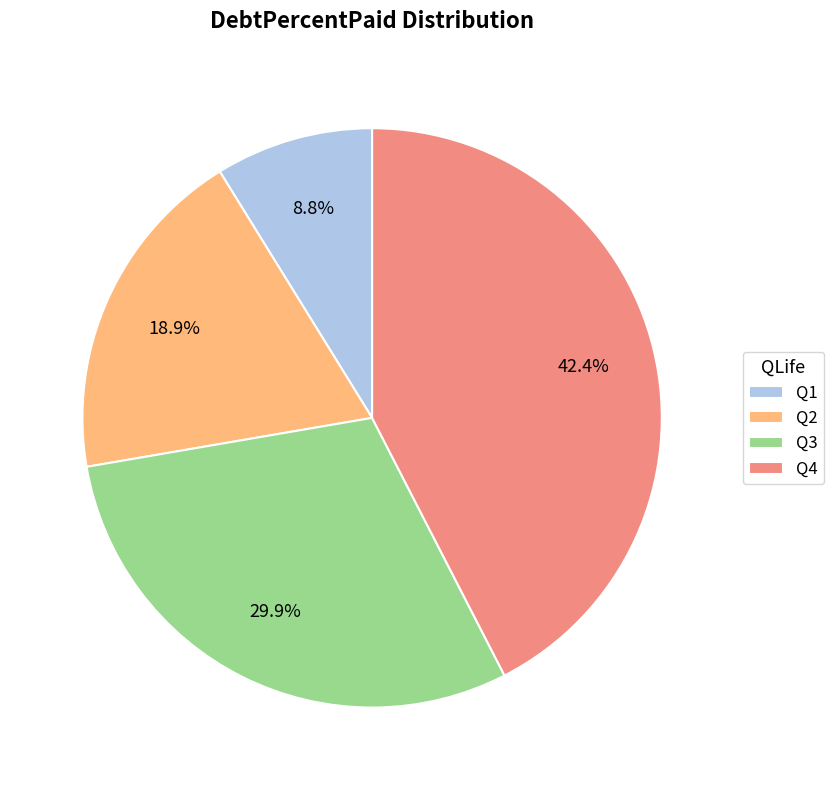

Between Q4 and Q2, which is larger?

Q4